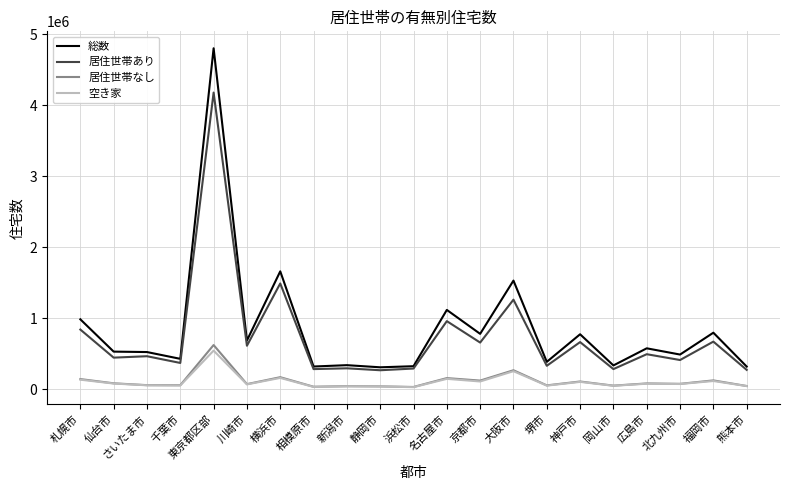

True or false: 居住世帯なし and 居住世帯あり intersect in this chart.

False